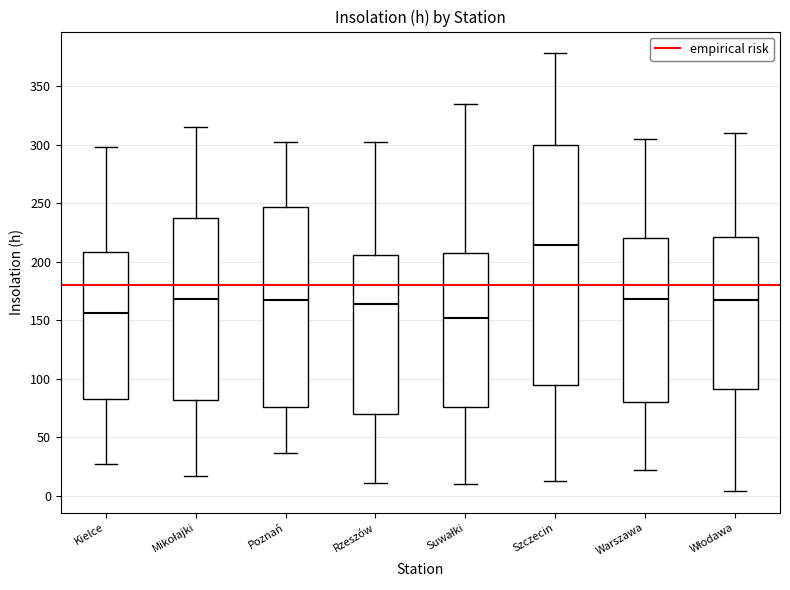

Comparing the boxes themselves (not the whiskers), which one is the tallest?

Szczecin